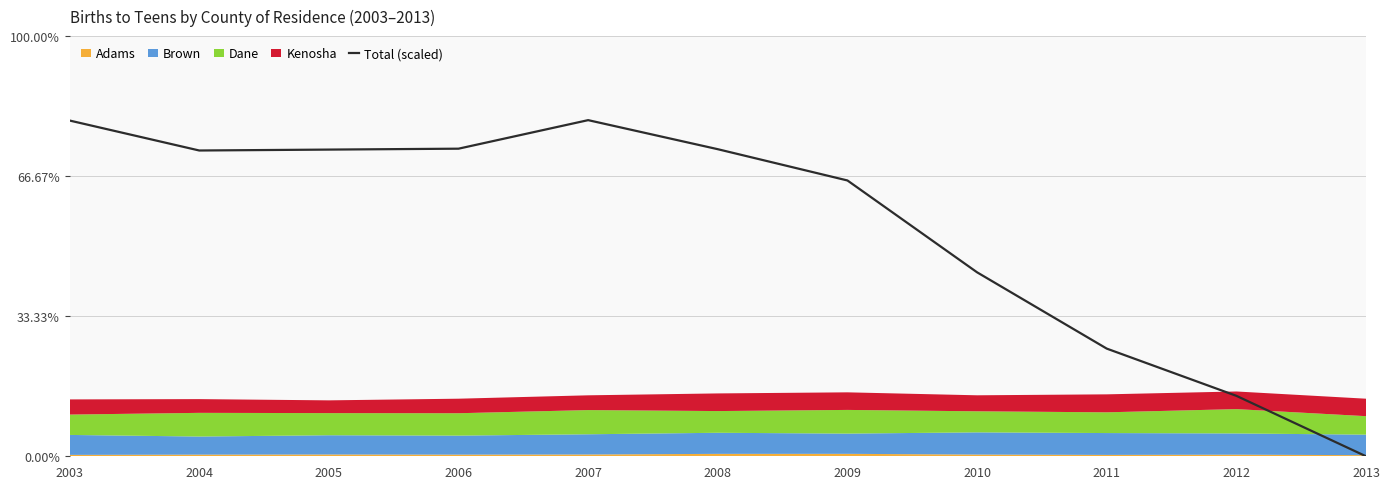

Reading left to right, list all the values displayed in this chart.

2003=79.9	2004=72.8	2005=73.0	2006=73.2	2007=80.0	2008=73.1	2009=65.6	2010=43.8	2011=25.6	2012=14.4	2013=0.0